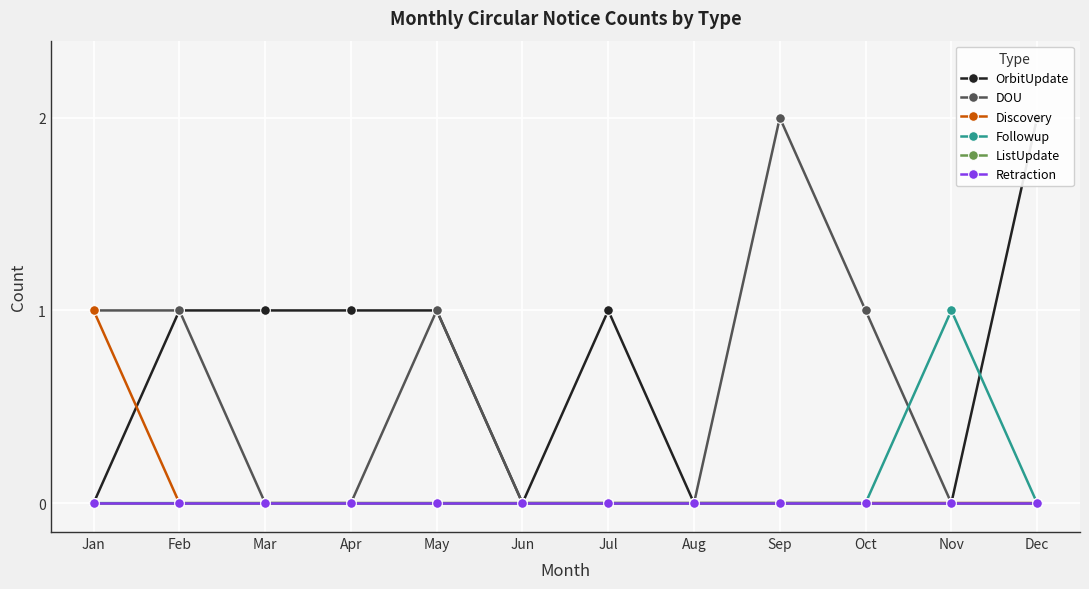

Between Feb and Aug, which series saw the biggest shift?

OrbitUpdate